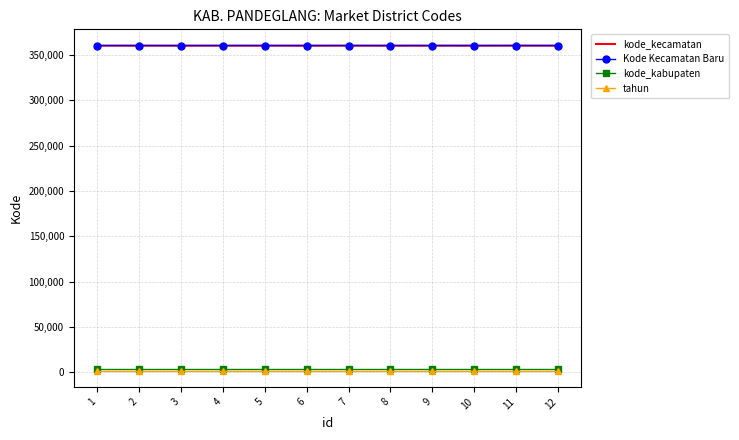

Is the value of Kode Kecamatan Baru at 9 greater than the value of tahun at 3?

Yes